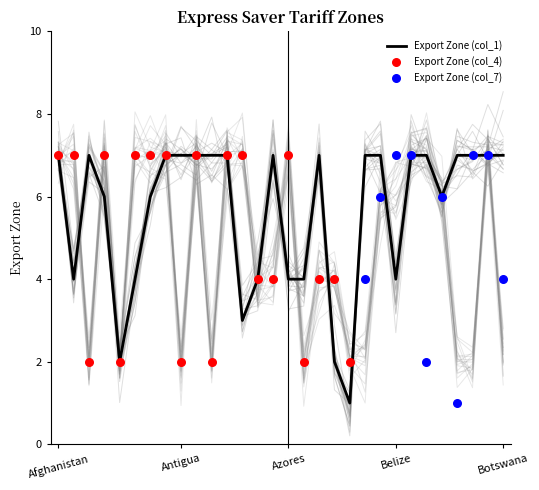

Which series reaches the minimum Y coordinate?

Zone 1